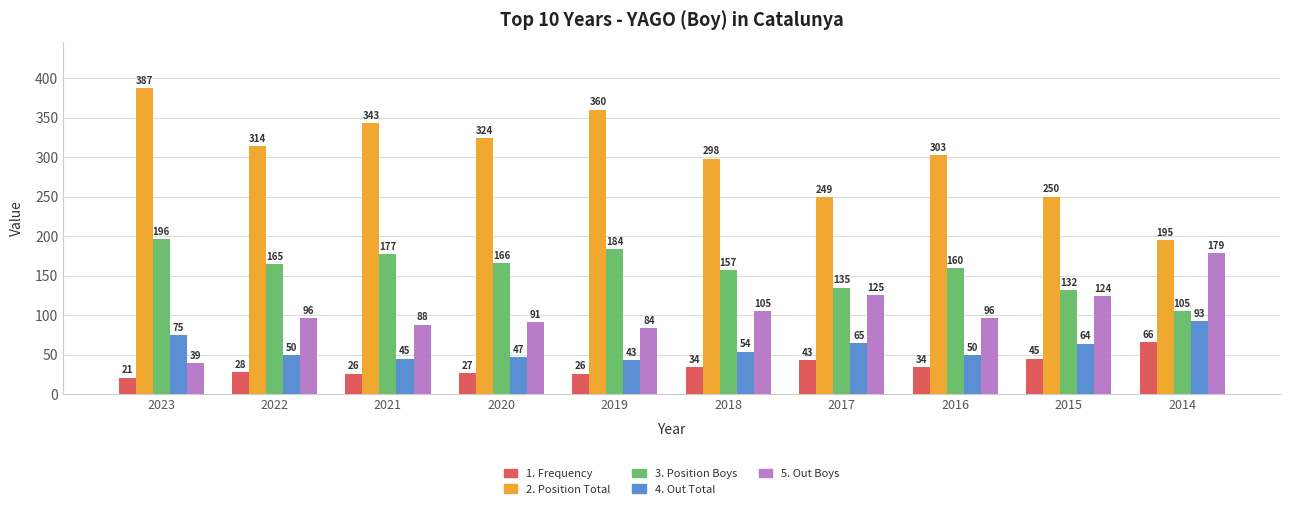

Reading left to right, what are all the values shown in this chart?

Frequency: 2023=21	2022=28	2021=26	2020=27	2019=26	2018=34	2017=43	2016=34	2015=45	2014=66
Position Total: 2023=387	2022=314	2021=343	2020=324	2019=360	2018=298	2017=249	2016=303	2015=250	2014=195
Position Boys: 2023=196	2022=165	2021=177	2020=166	2019=184	2018=157	2017=135	2016=160	2015=132	2014=105
Out Total: 2023=75	2022=50	2021=45	2020=47	2019=43	2018=54	2017=65	2016=50	2015=64	2014=93
Out Boys: 2023=39	2022=96	2021=88	2020=91	2019=84	2018=105	2017=125	2016=96	2015=124	2014=179